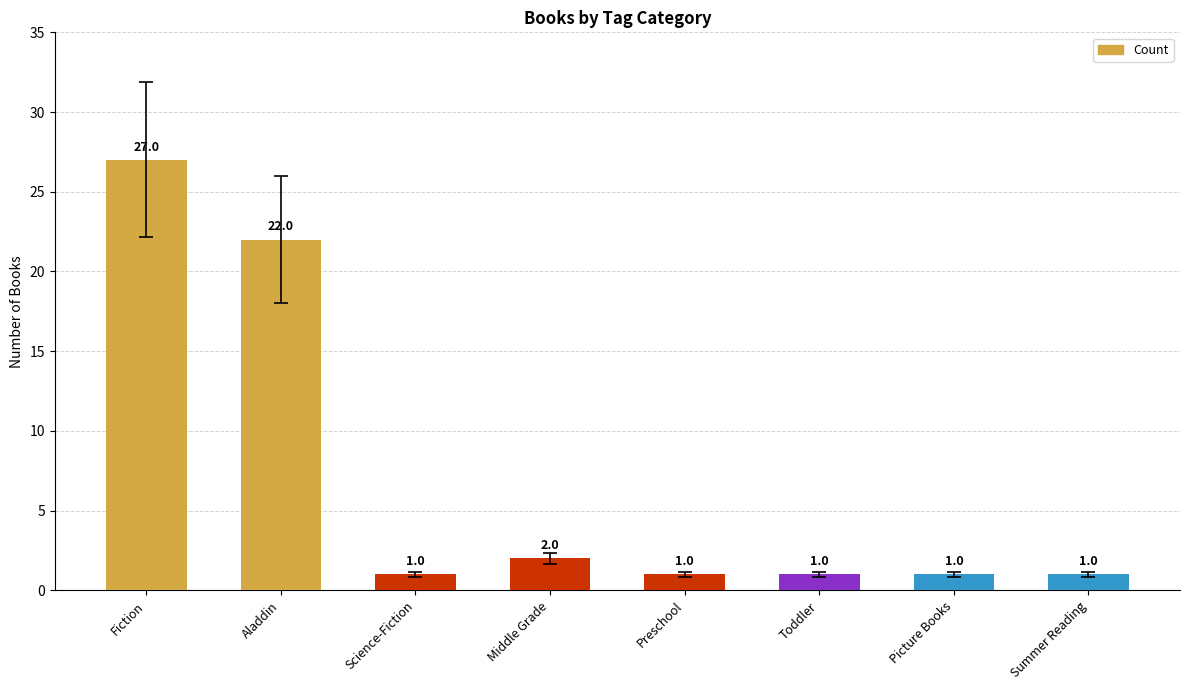

What is the difference between the maximum and minimum values?

26